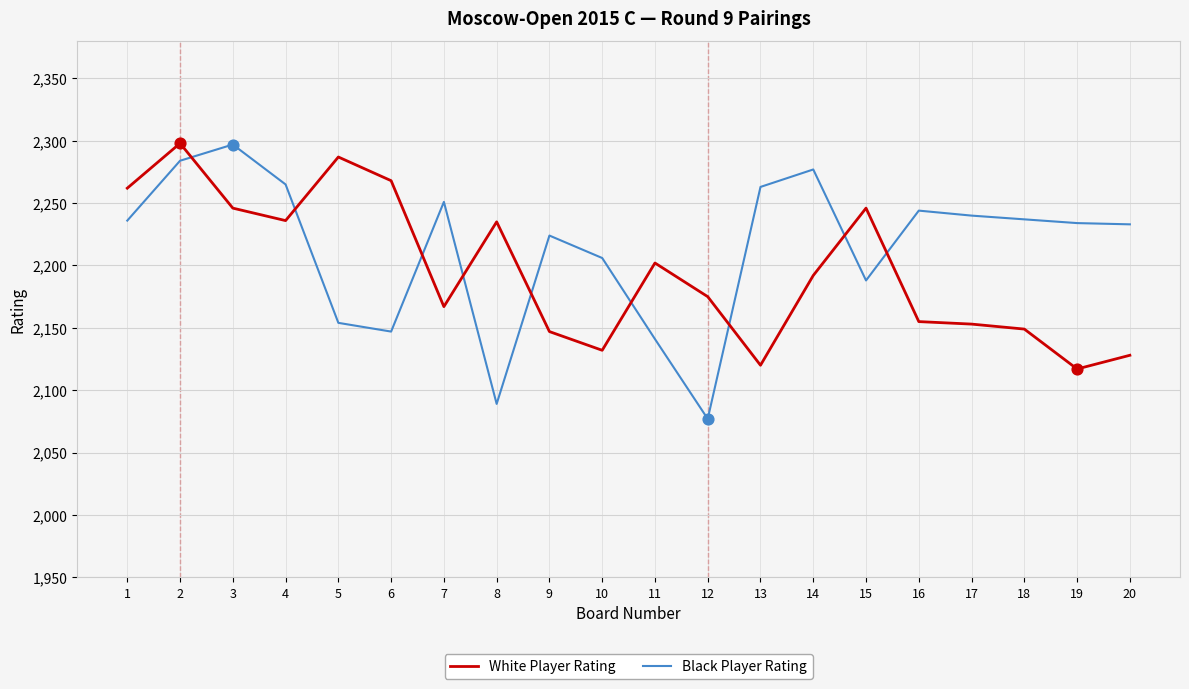

Between 2 and 6, which series saw the biggest shift?

Black Player Rating